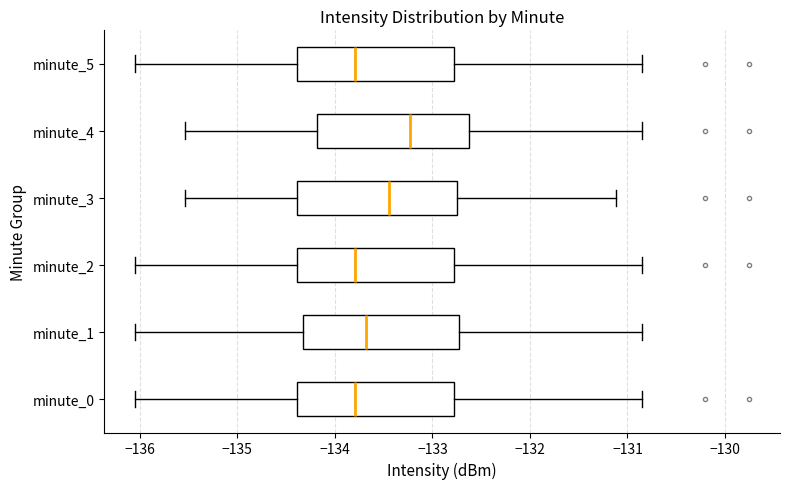

Where does the right whisker of the box for minute_5 end on the x-axis? The values are not printed on the chart, so give them approximately, as read against the axis.

-130.9